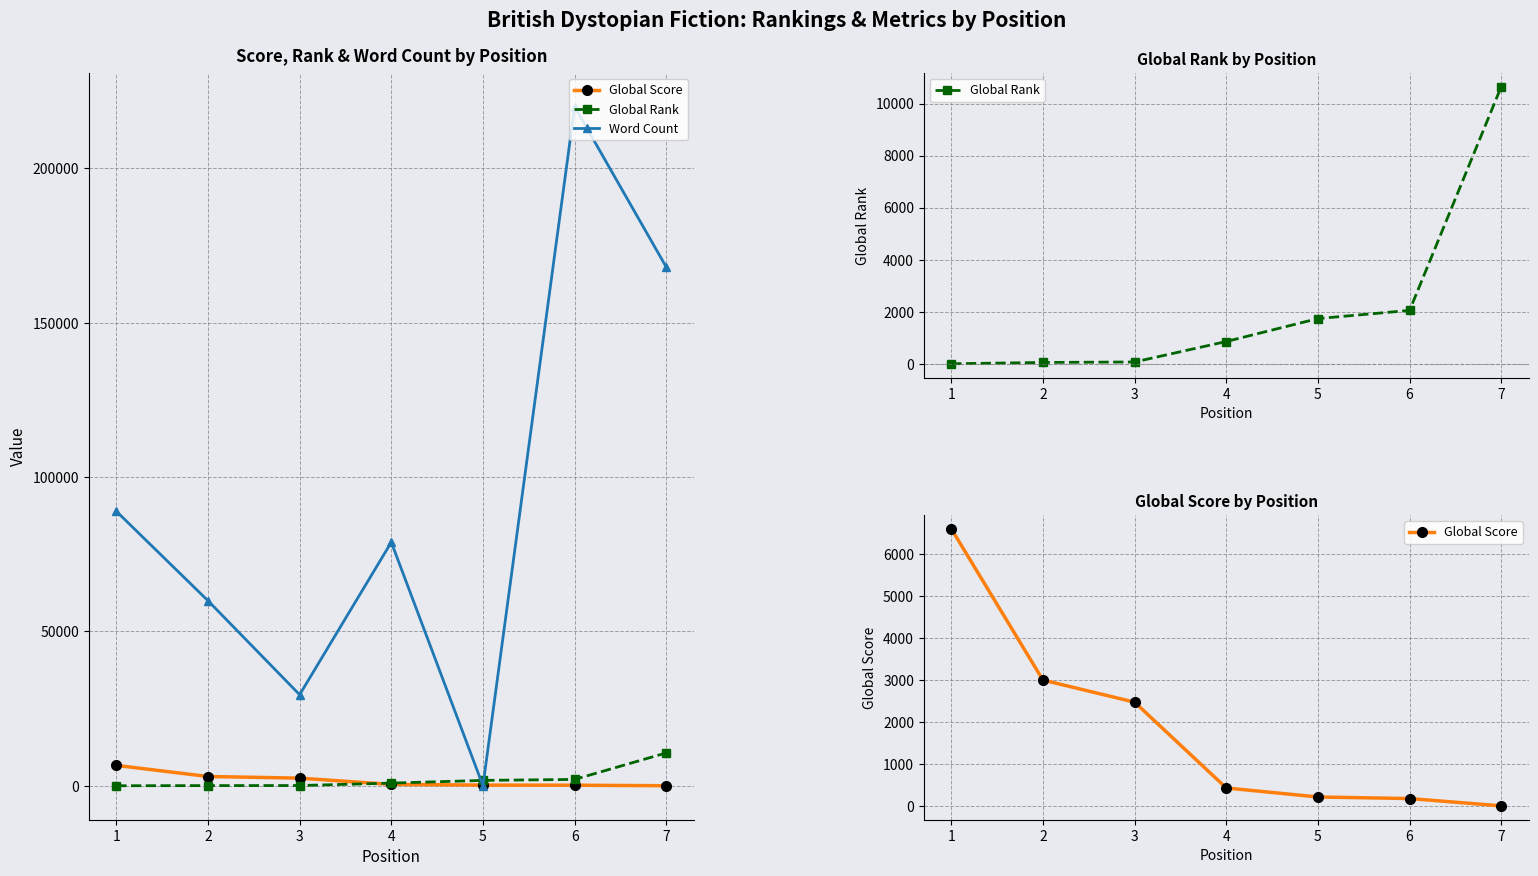

What is the sum of the Global Rank values at 7 and 5?

12395